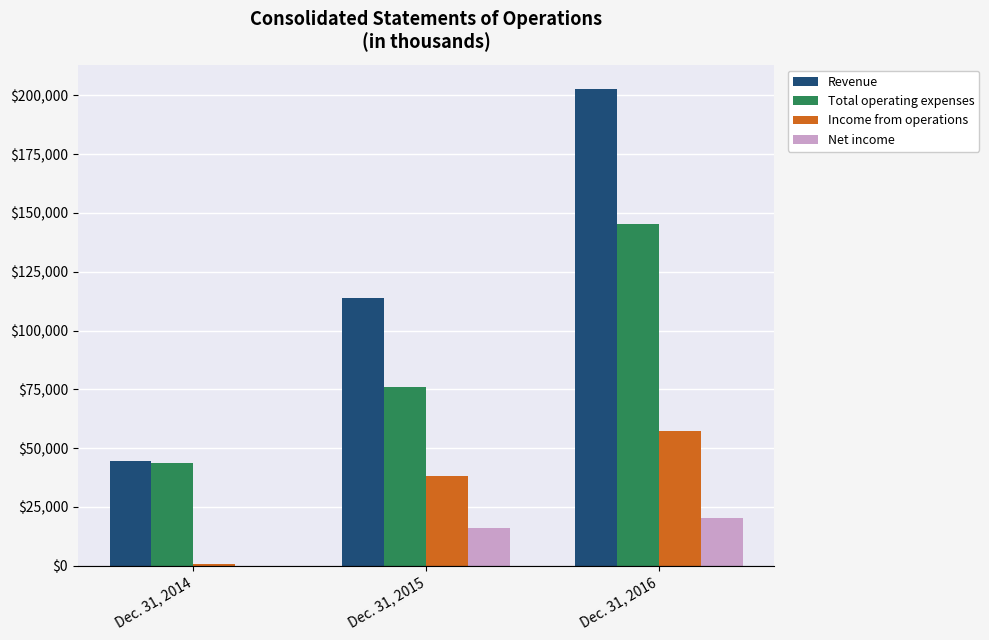

Reading left to right, transcribe all the data shown in this chart.

Revenue: Dec. 31, 2014=44548	Dec. 31, 2015=113836	Dec. 31, 2016=202926
Total operating expenses: Dec. 31, 2014=43784	Dec. 31, 2015=75856	Dec. 31, 2016=145408
Income from operations: Dec. 31, 2014=764	Dec. 31, 2015=37980	Dec. 31, 2016=57518
Net income: Dec. 31, 2014=5	Dec. 31, 2015=15929	Dec. 31, 2016=20482